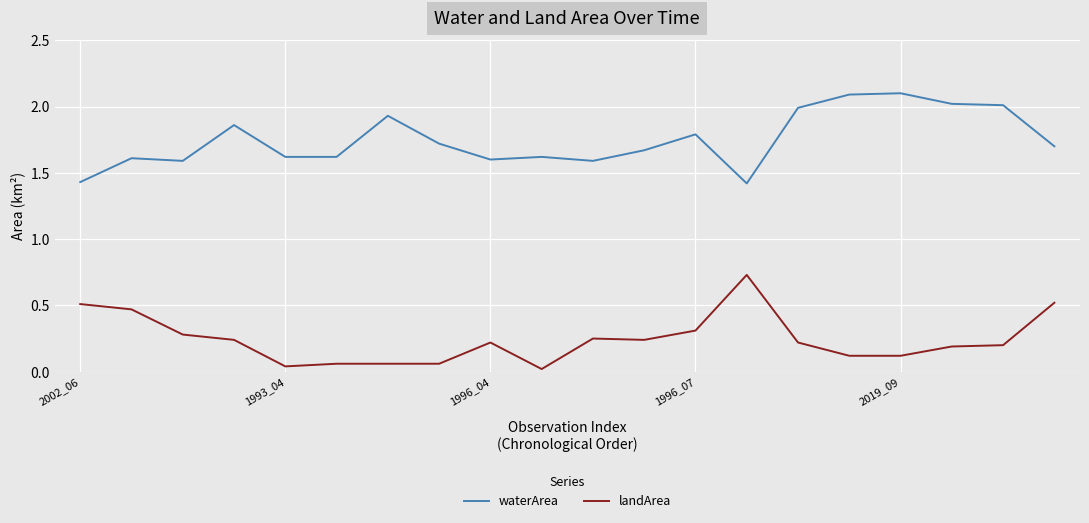

True or false: waterArea and landArea cross at least once.

False